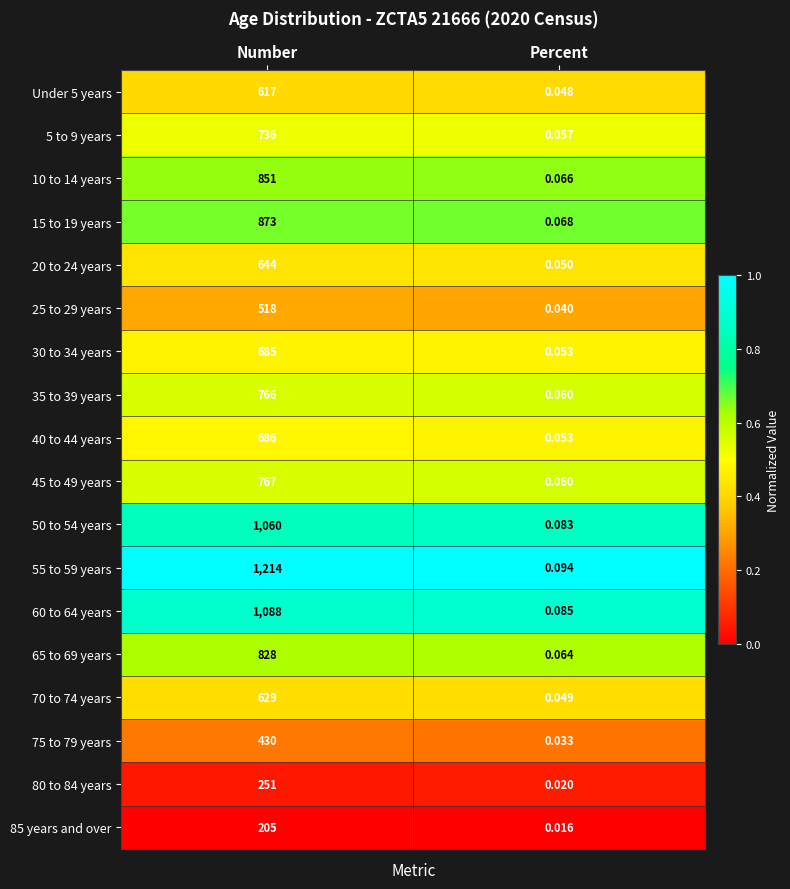

How many distinct data groups are displayed?

18